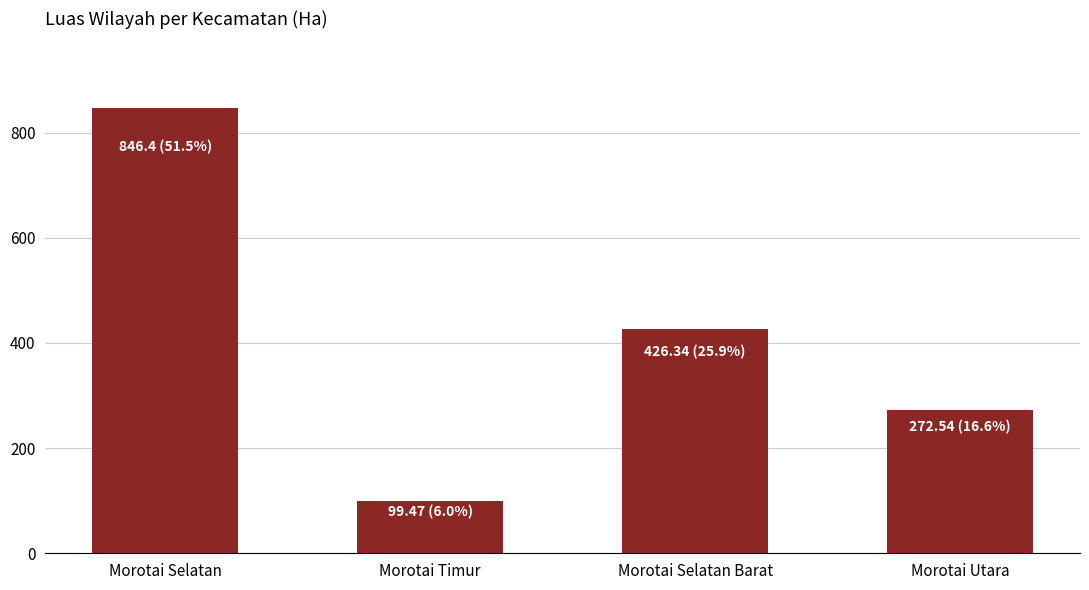

What is the maximum value shown in the chart?

846.4